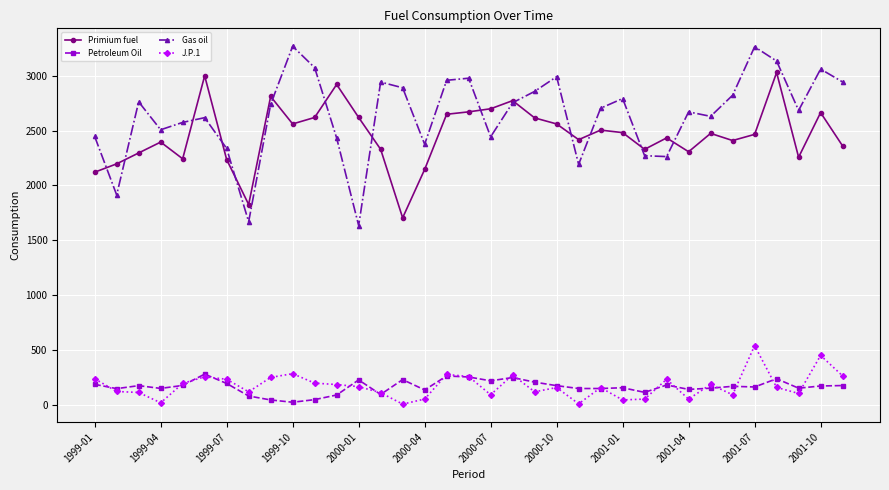

What is the maximum value shown in the chart?

3267